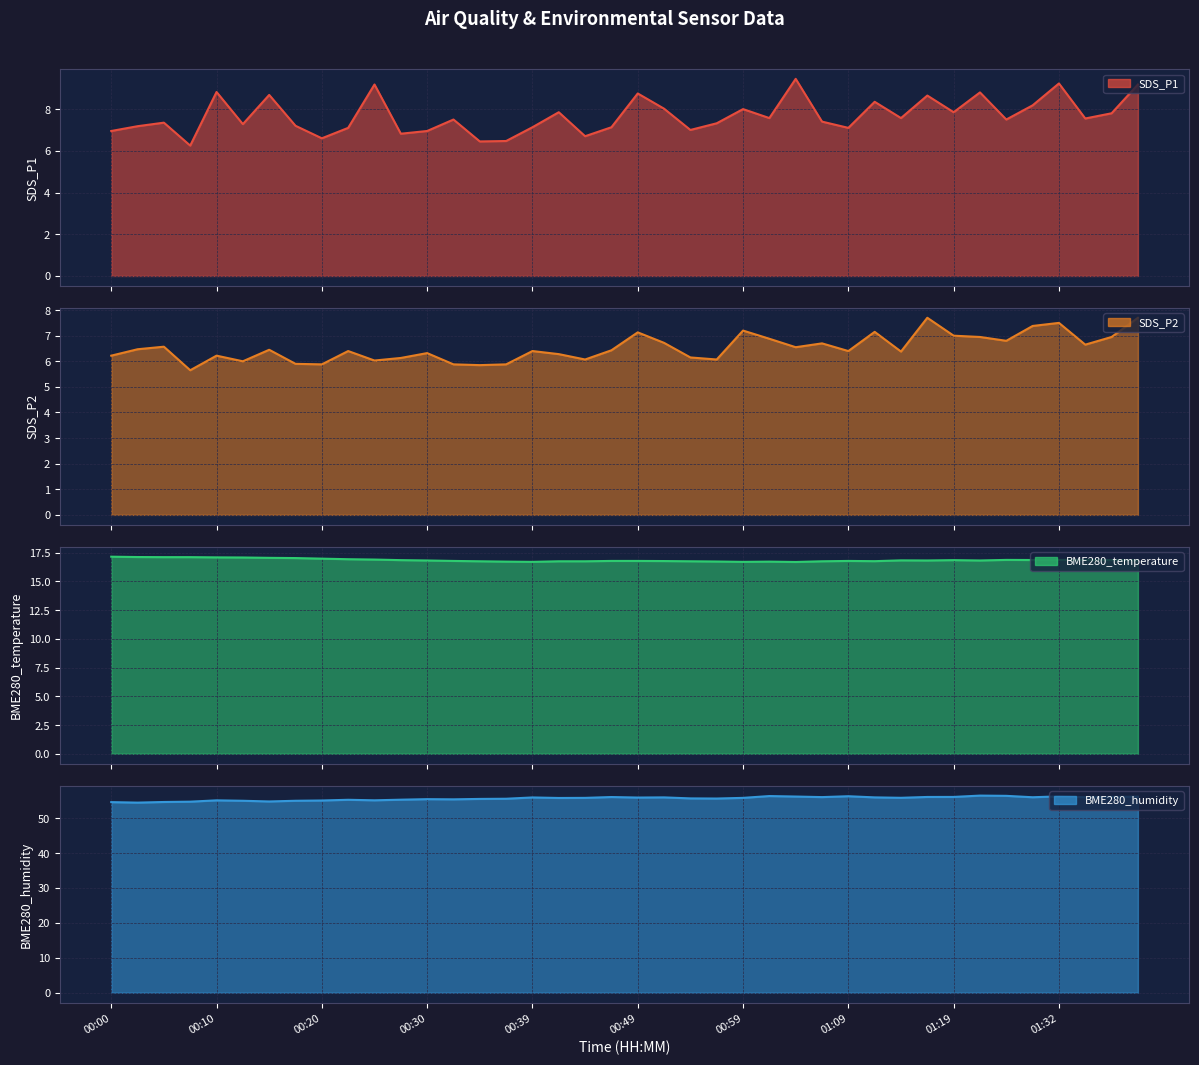

Between 34 and 17, which is larger?

17